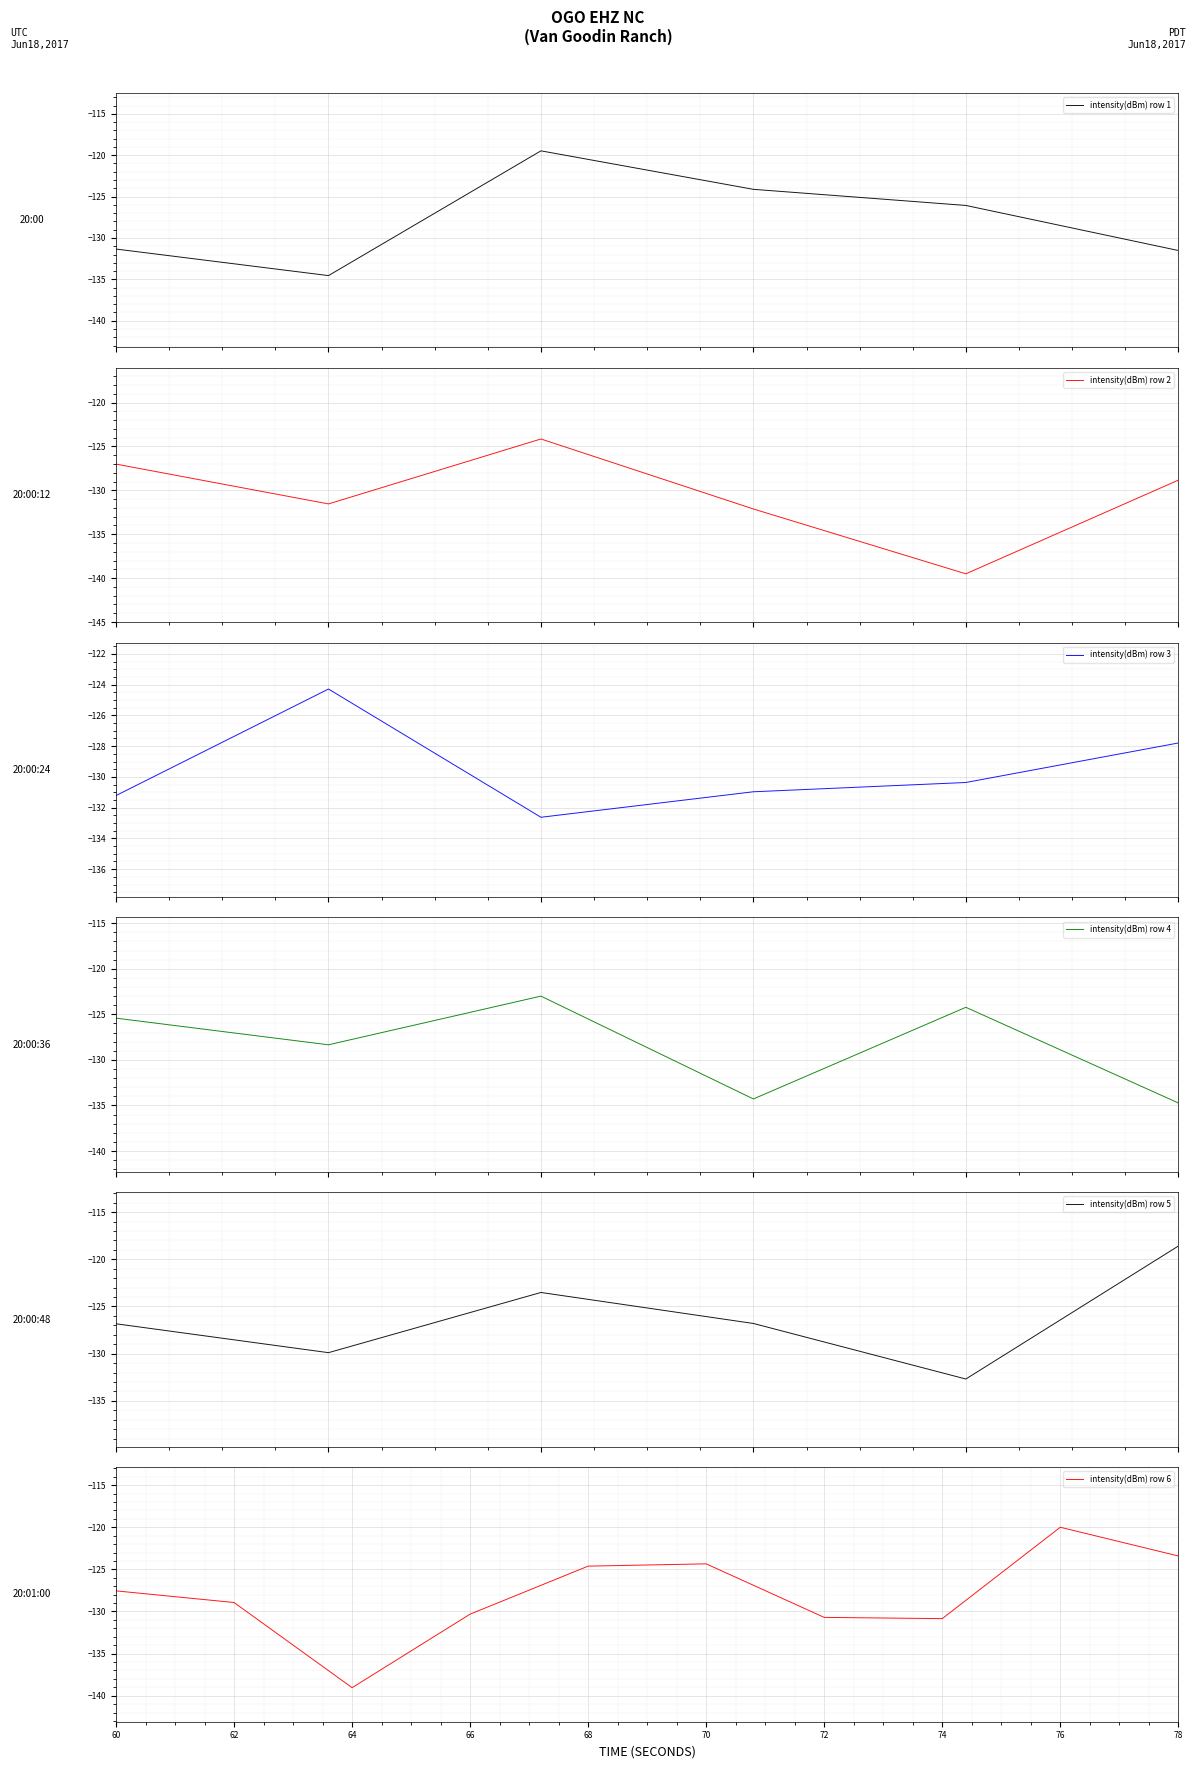

At which category does the data reach its first local valley?

1